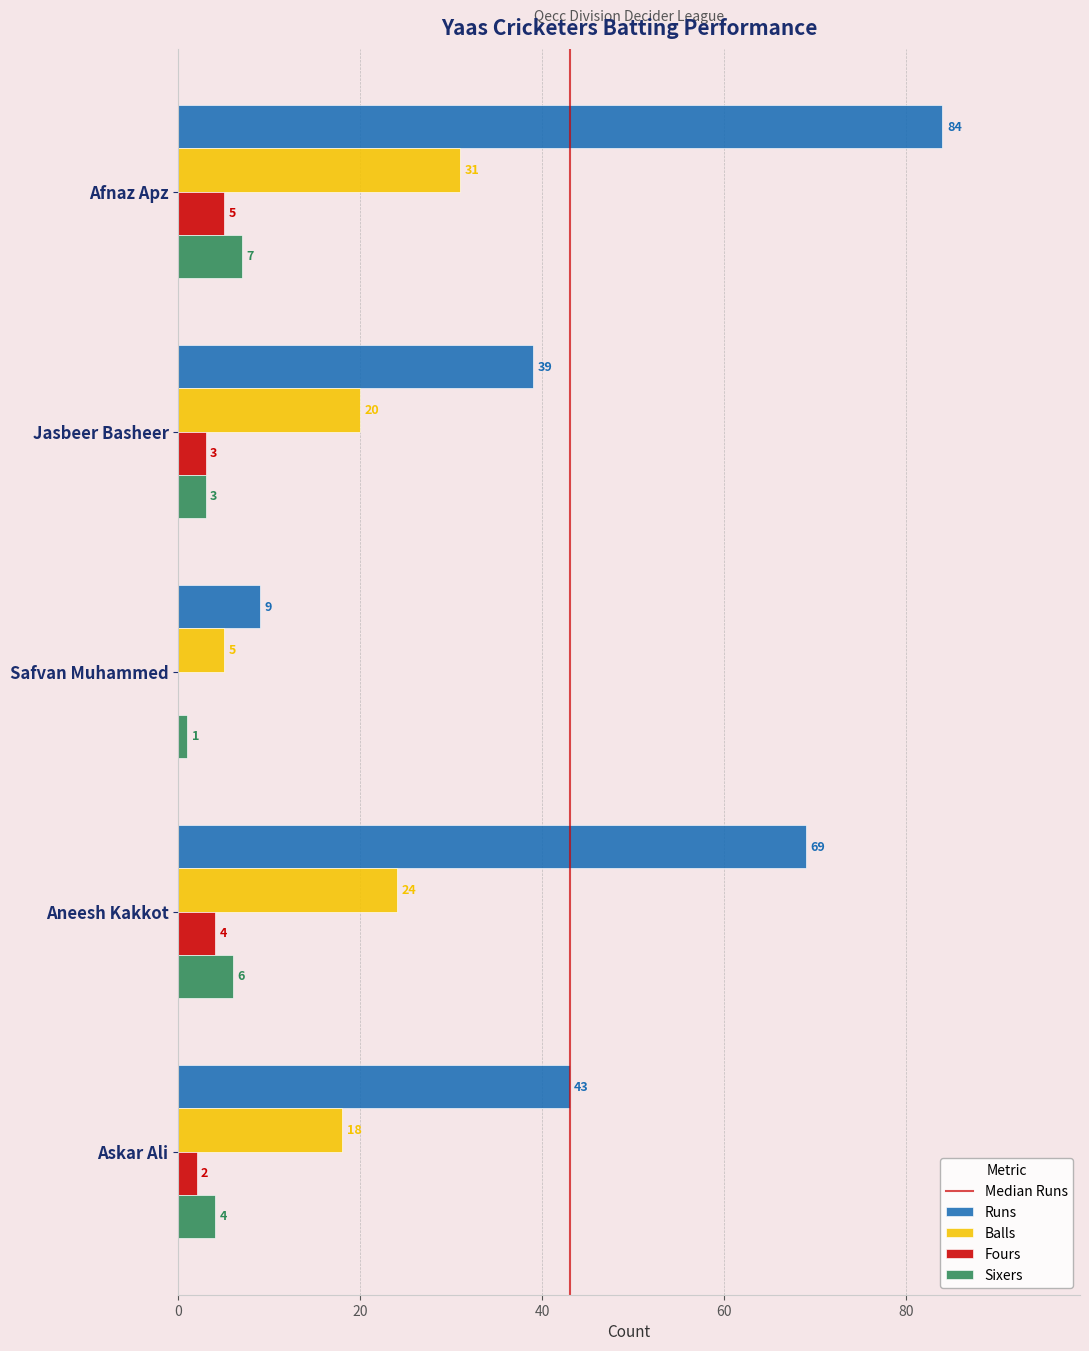

The value of Sixers at Aneesh Kakkot is 6. True or false?

True